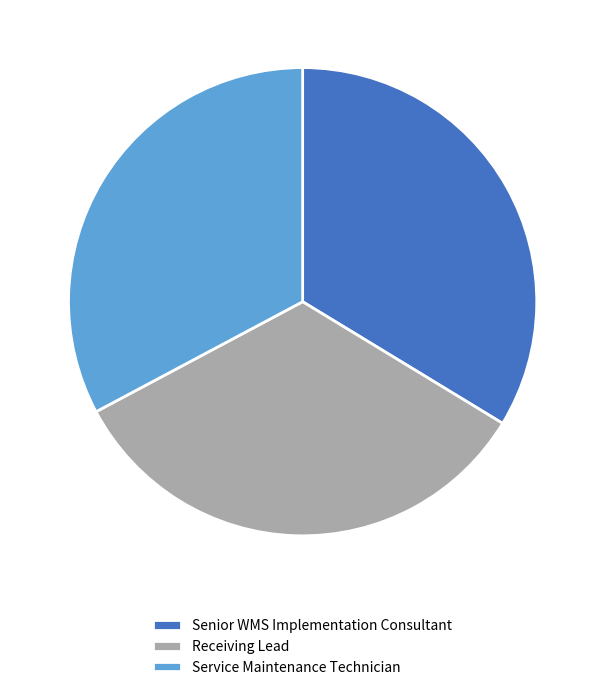

Do Receiving Lead and Senior WMS Implementation Consultant together represent more than half of the pie?

Yes